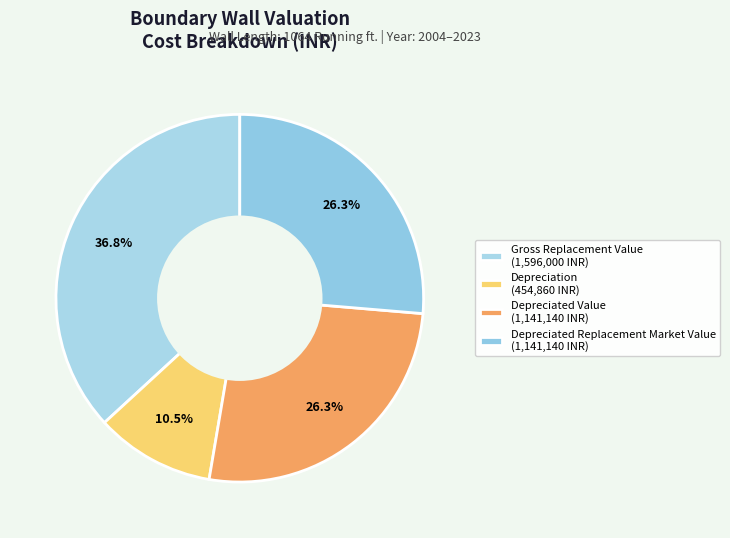

How many segments does this pie chart have?

4